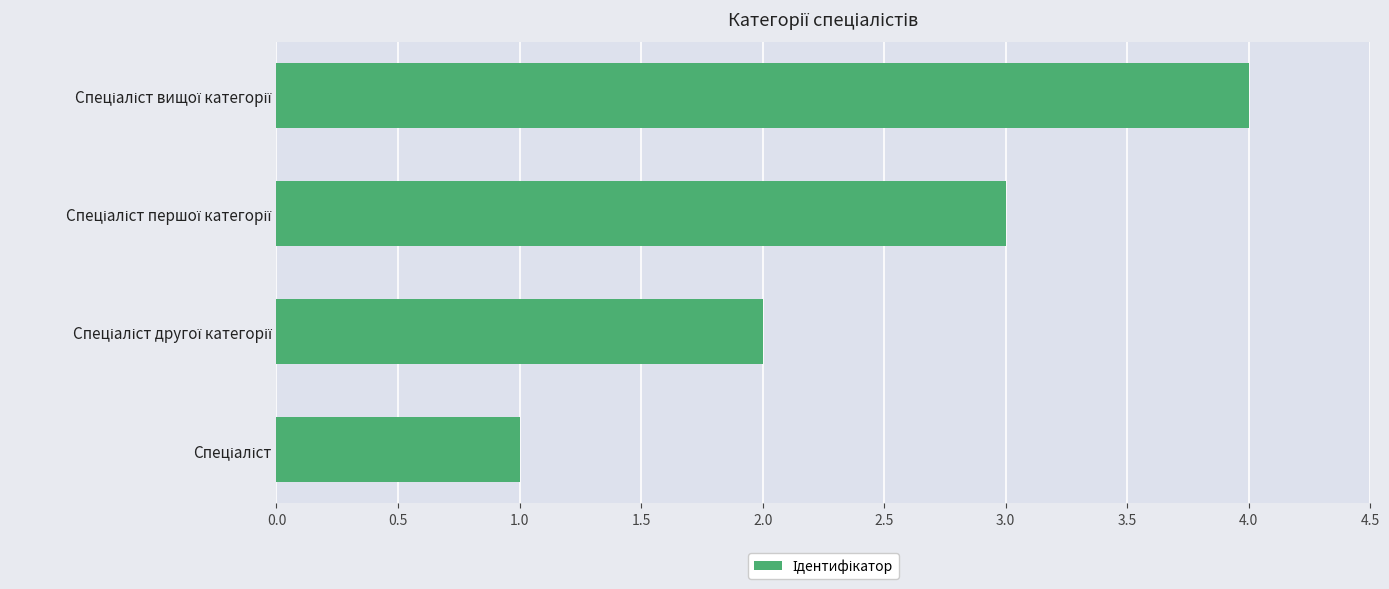

What is the difference between the maximum and minimum values?

3